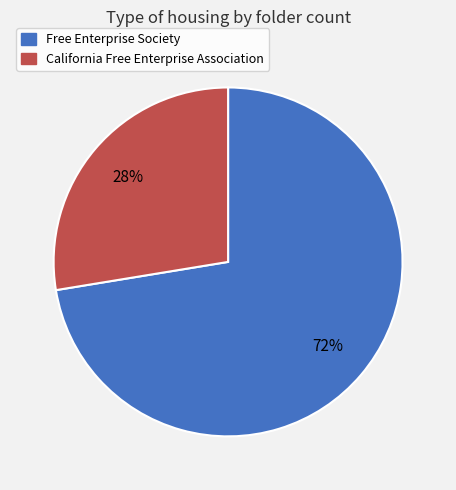

Which category has the smallest portion of the pie?

California Free Enterprise Association